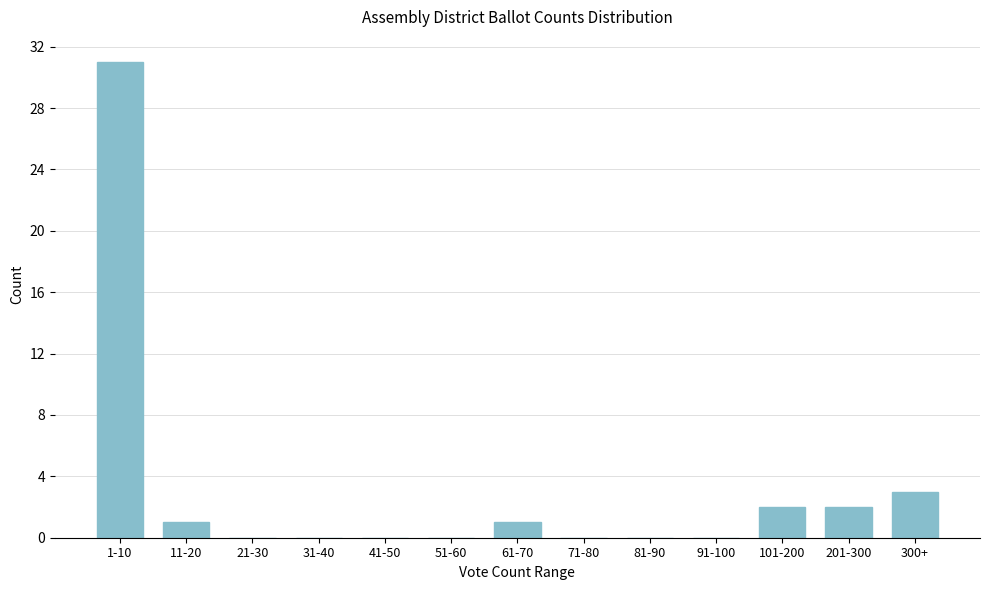

Reading right to left, what are all the values shown in this chart?

300+=3	201-300=2	101-200=2	91-100=0	81-90=0	71-80=0	61-70=1	51-60=0	41-50=0	31-40=0	21-30=0	11-20=1	1-10=31